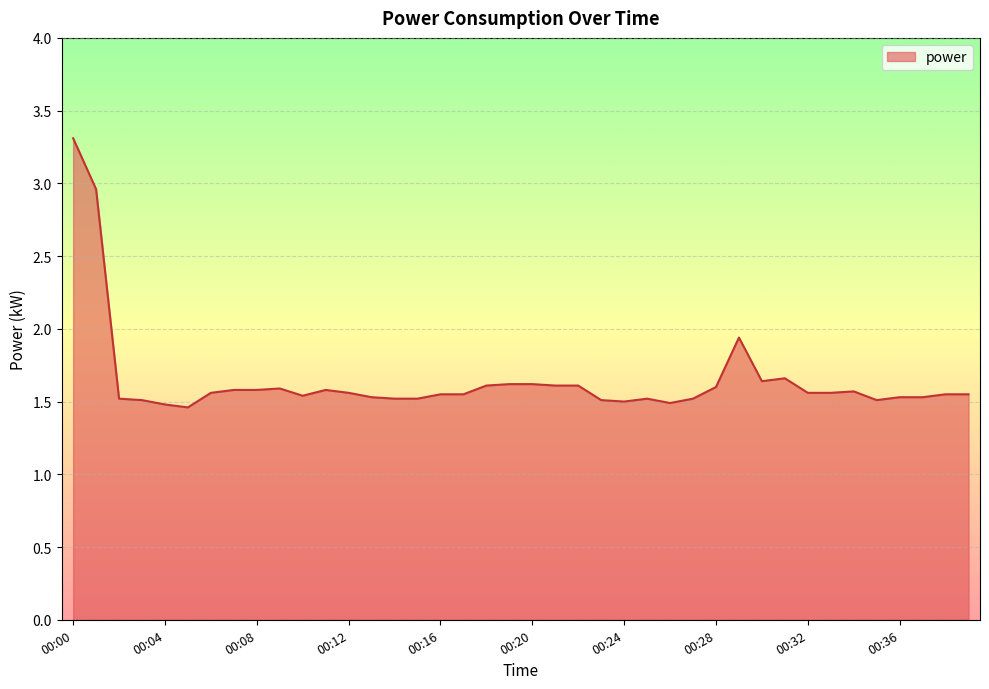

What is the greatest value displayed?

3.3